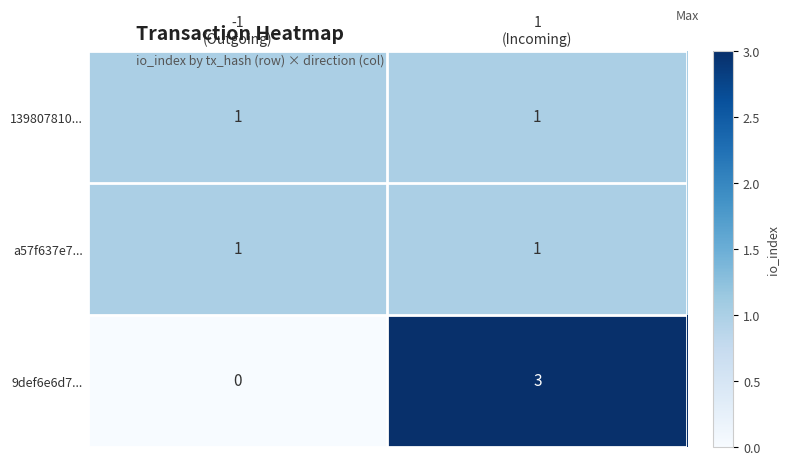

What is the sum of all 9def6e6d7... values?

3